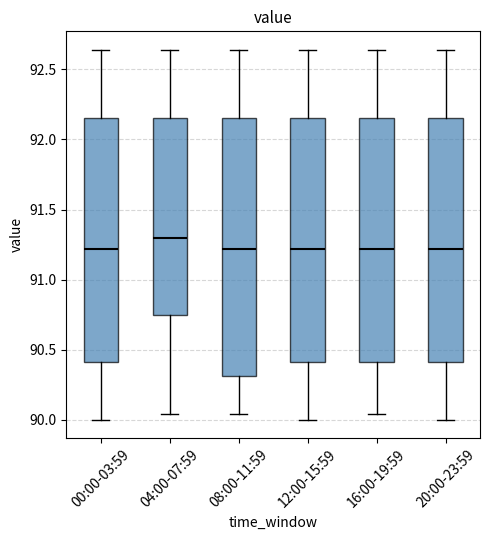

Which box has the highest median line?

04:00-07:59